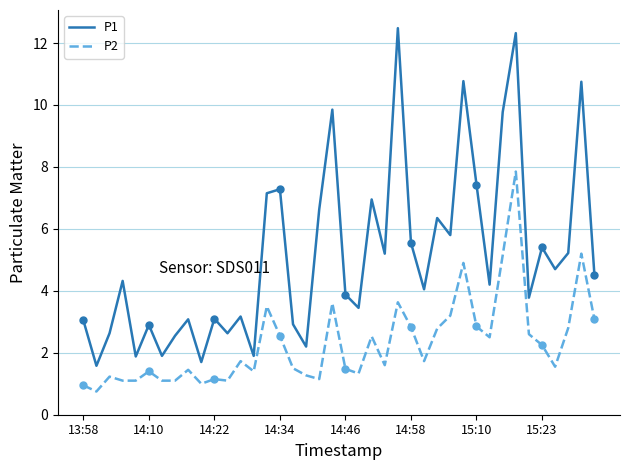

True or false: P2 and P1 cross at least once.

False